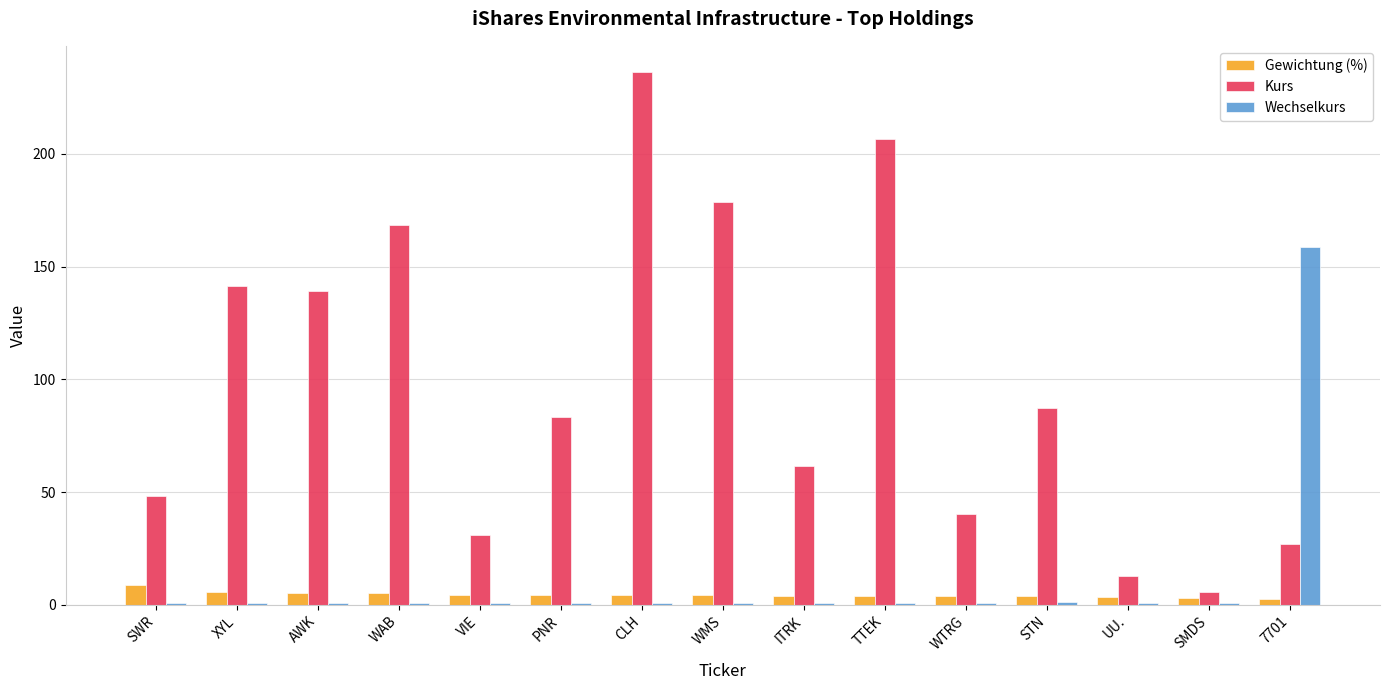

What is the spread (max minus min) of values at STN?

85.8